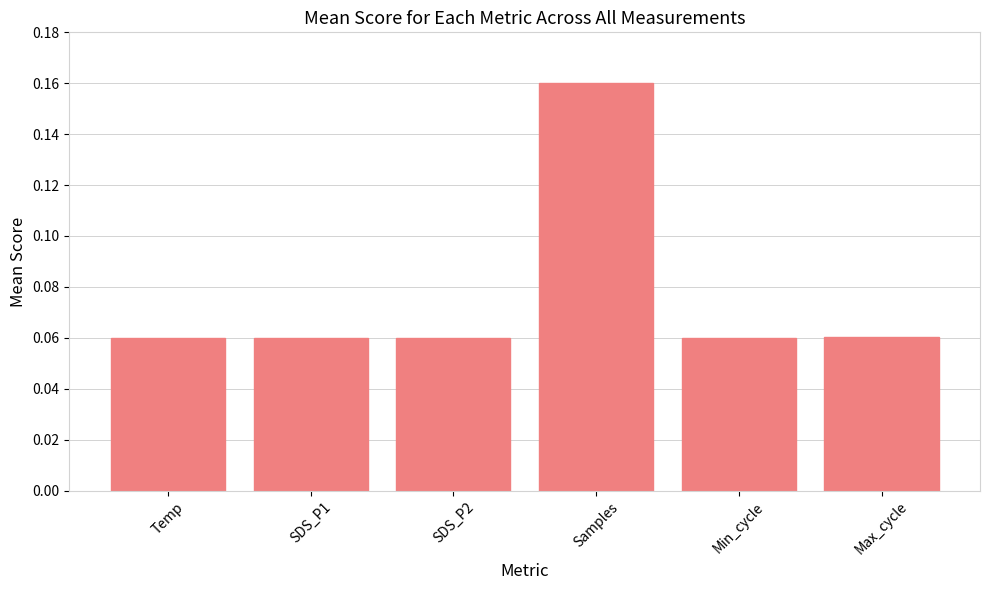

What position from the right is SDS_P2?

4